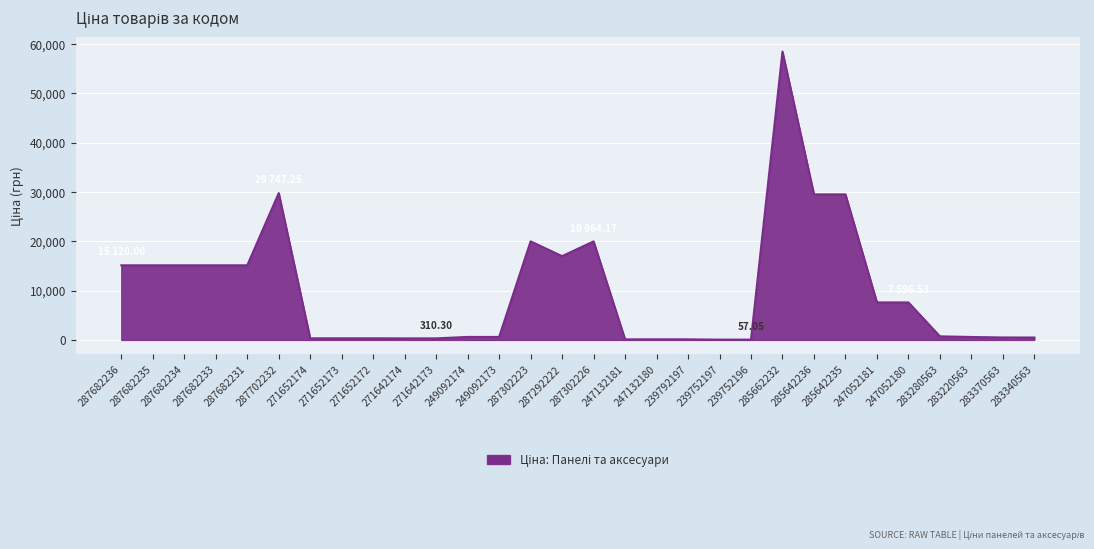

What is the ratio of the value at 285662232 to the value at 287302223?

2.9